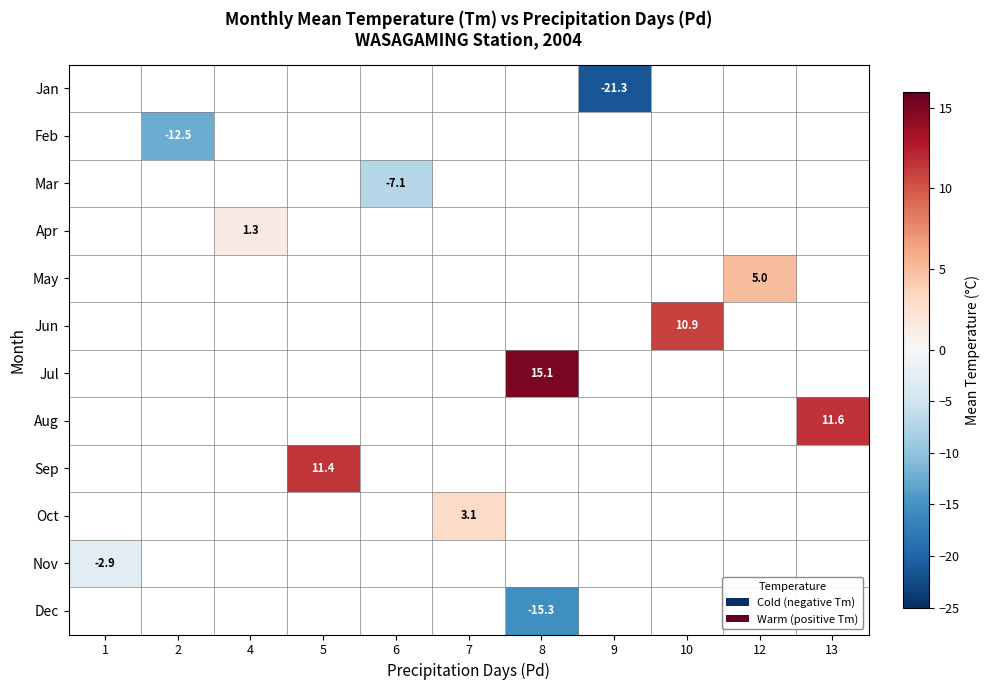

At which category does the chart reach its minimum across all series?

9